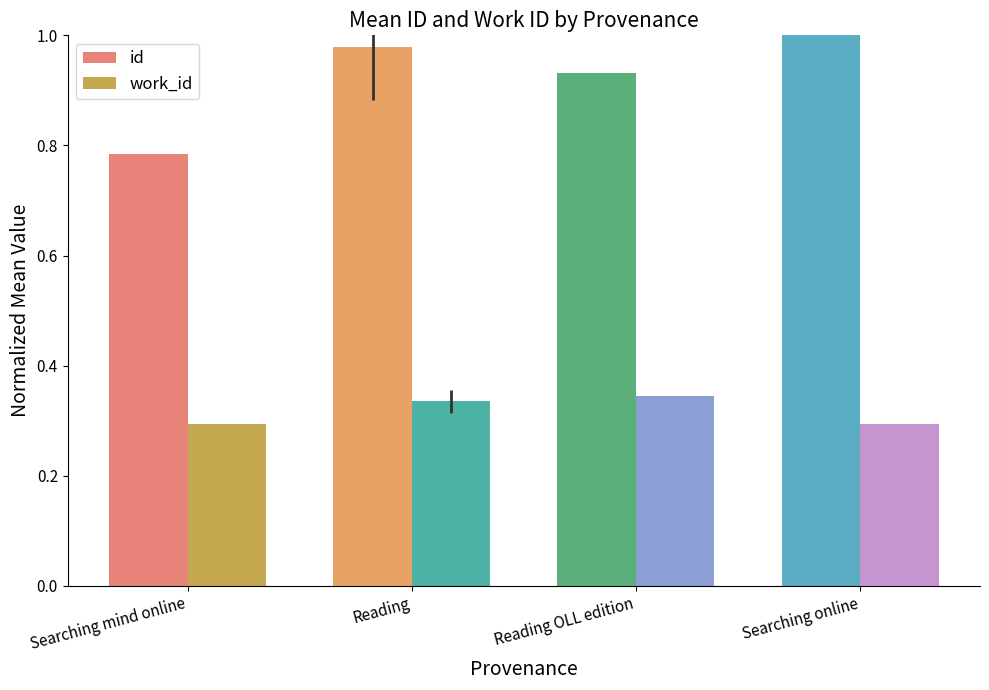

Rank the categories by id value from lowest to highest.

Searching mind online, Reading OLL edition, Reading, Searching online